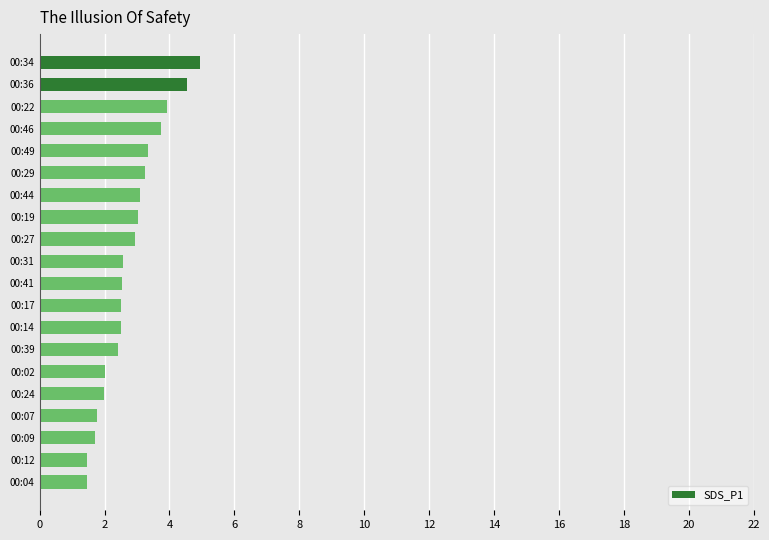

How many categories are shown in the chart?

20